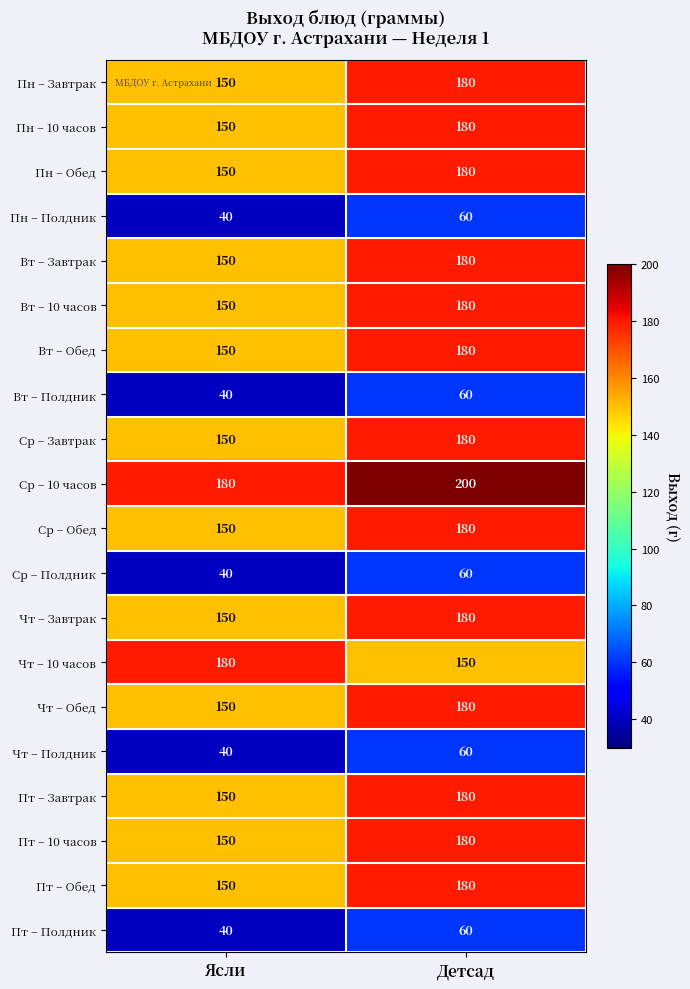

At which category is the sum across all series the highest?

Детсад